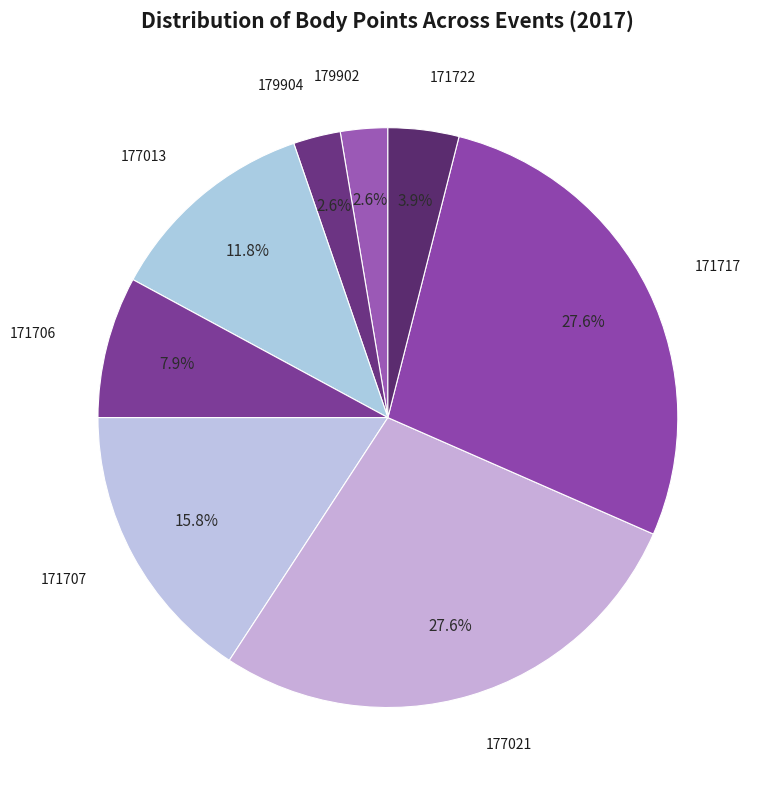

Count the number of slices in the pie.

8